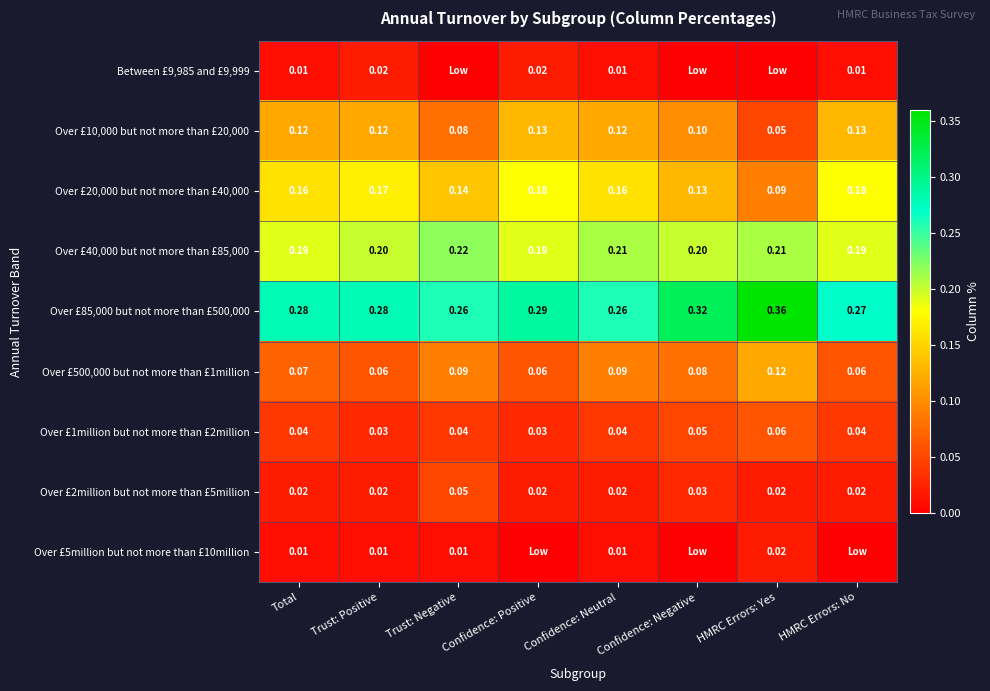

List the labels in order of Over £40,000 but not more than £85,000 value, smallest first.

Total, Confidence: Positive, HMRC Errors: No, Trust: Positive, Confidence: Negative, Confidence: Neutral, HMRC Errors: Yes, Trust: Negative